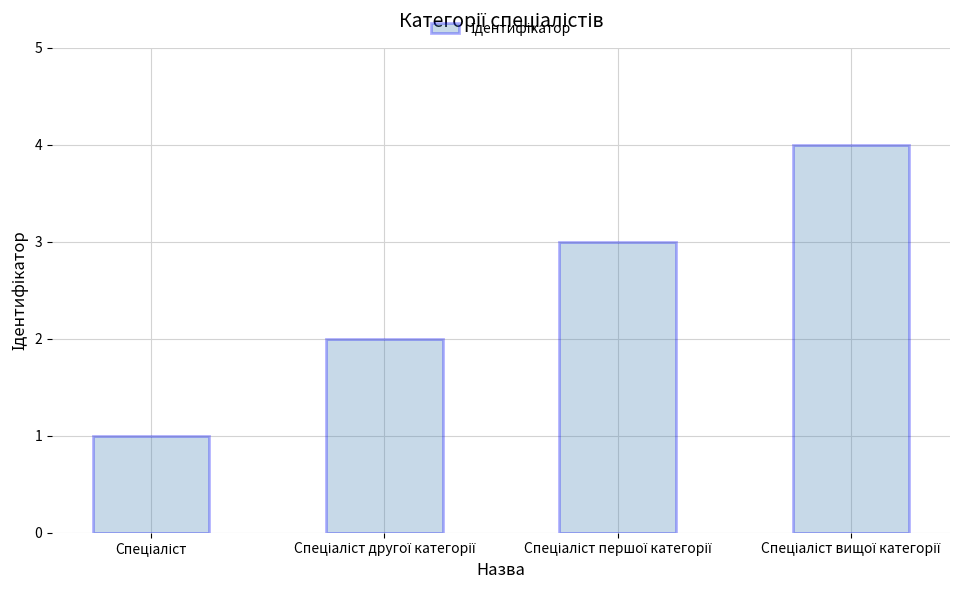

What is the sum of all values?

10